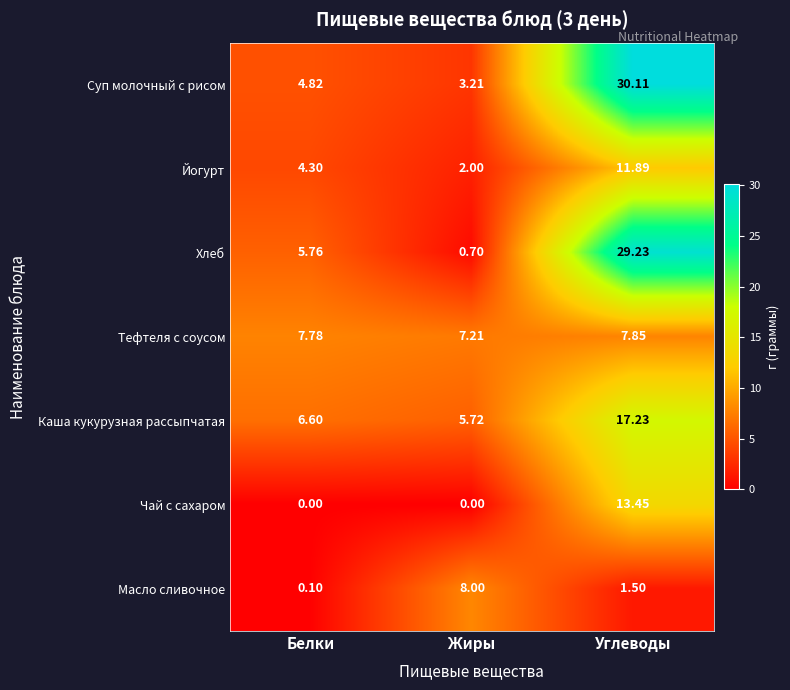

Which series has the largest range (max minus min)?

Хлеб